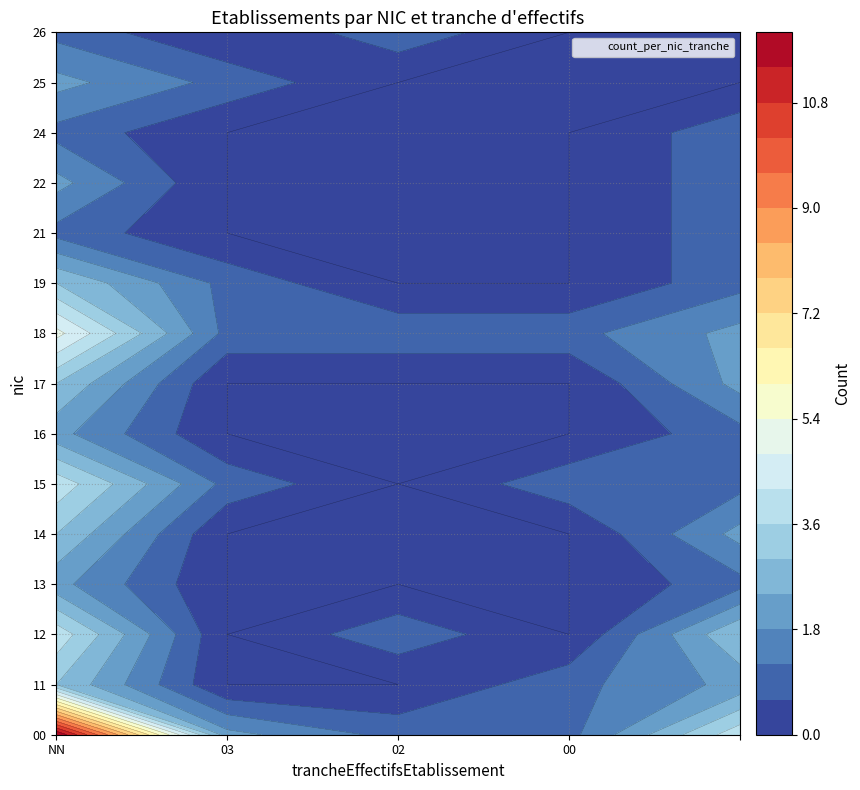

Rank the series by their maximum value, from lowest to highest.

21, 24, 26, 13, 16, 22, 25, 11, 14, 17, 19, 12, 15, 18, 00